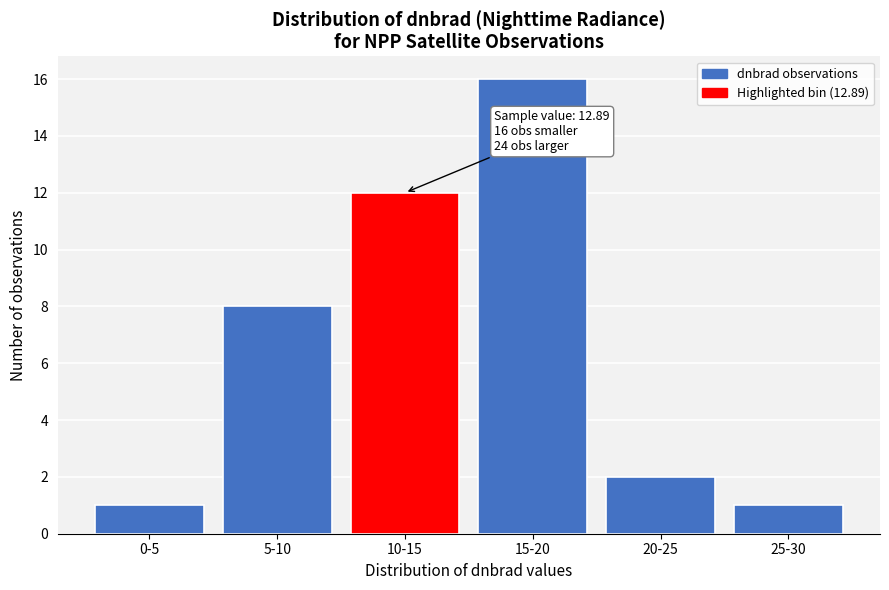

Reading left to right, what are all the values shown in this chart?

0-5=1	5-10=8	10-15=12	15-20=16	20-25=2	25-30=1